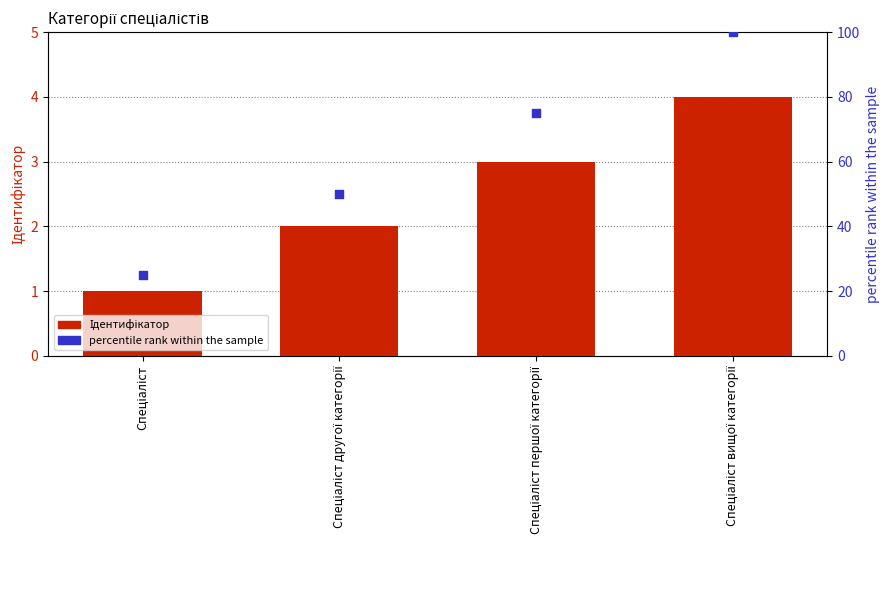

Which series contains the highest Y value?

percentile rank within the sample